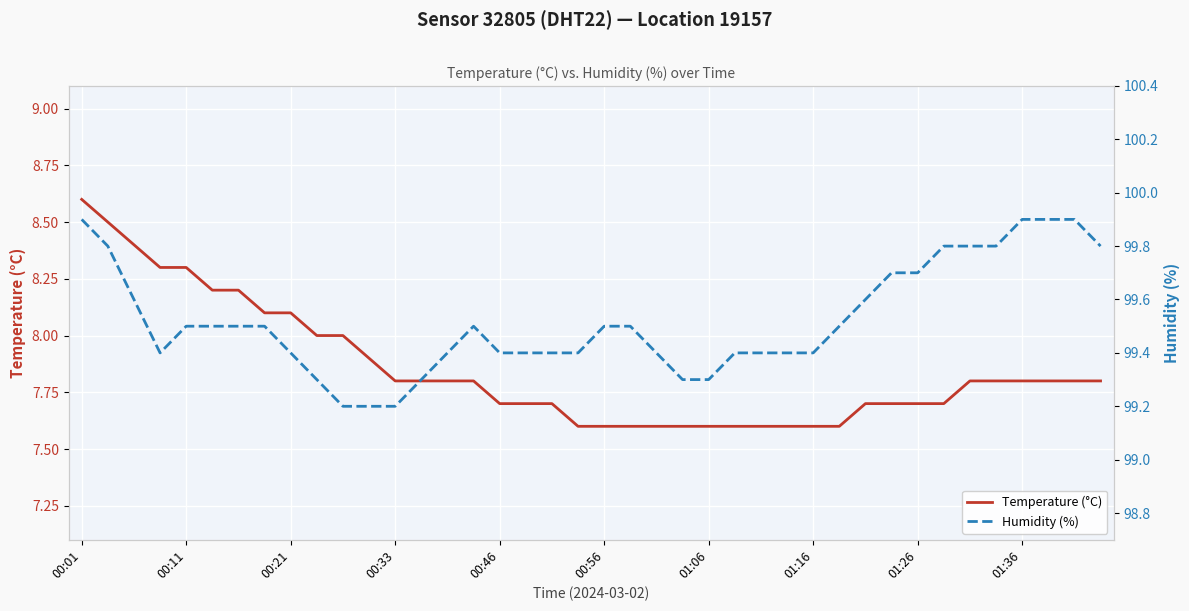

True or false: Temperature (°C) and Humidity (%) intersect in this chart.

False